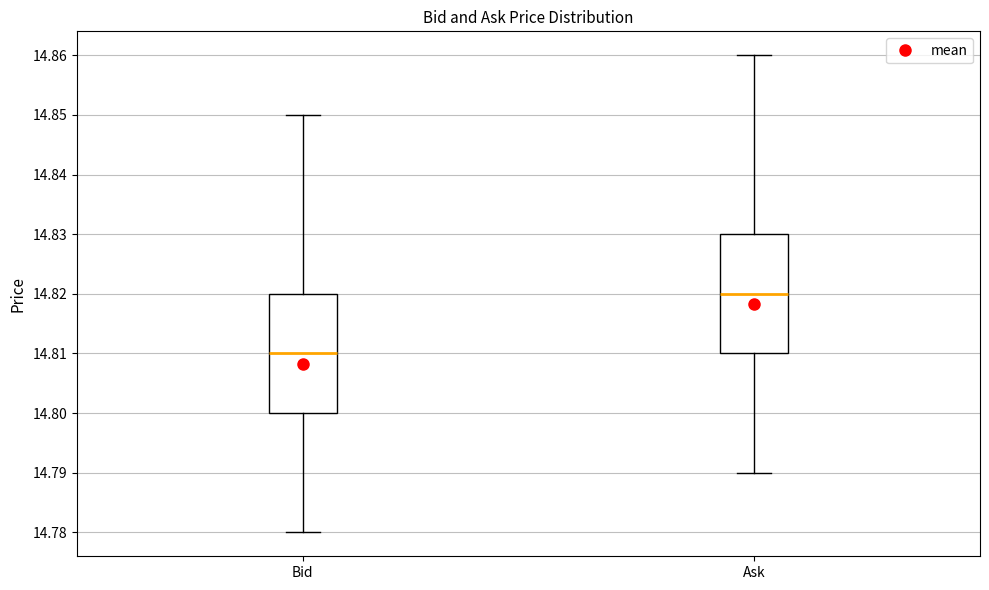

Where does the lower whisker of the box for Bid end on the y-axis? The values are not printed on the chart, so give them approximately, as read against the axis.

14.78